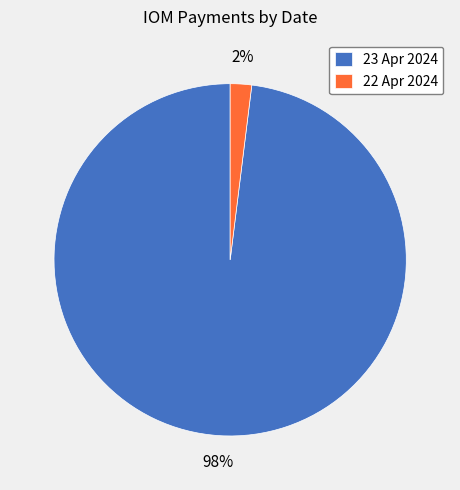

Is it true that 23 Apr 2024 is 98% of the pie?

True